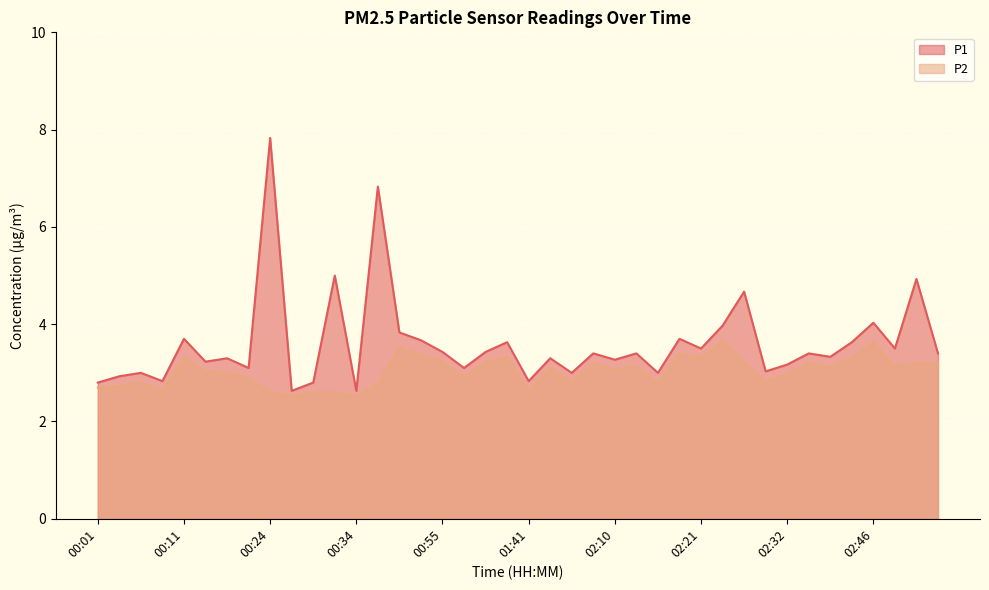

Which series has the widest spread of values?

P1